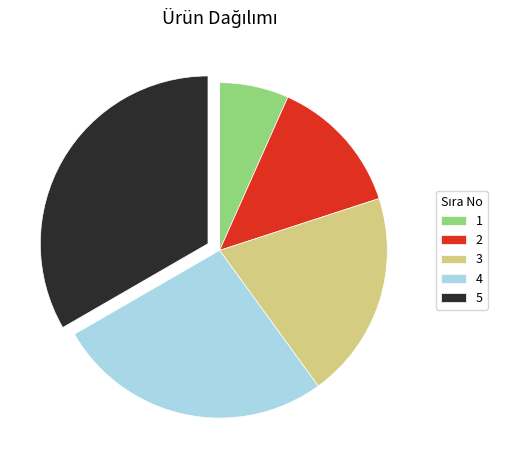

Between 5 and 1, which is larger?

5